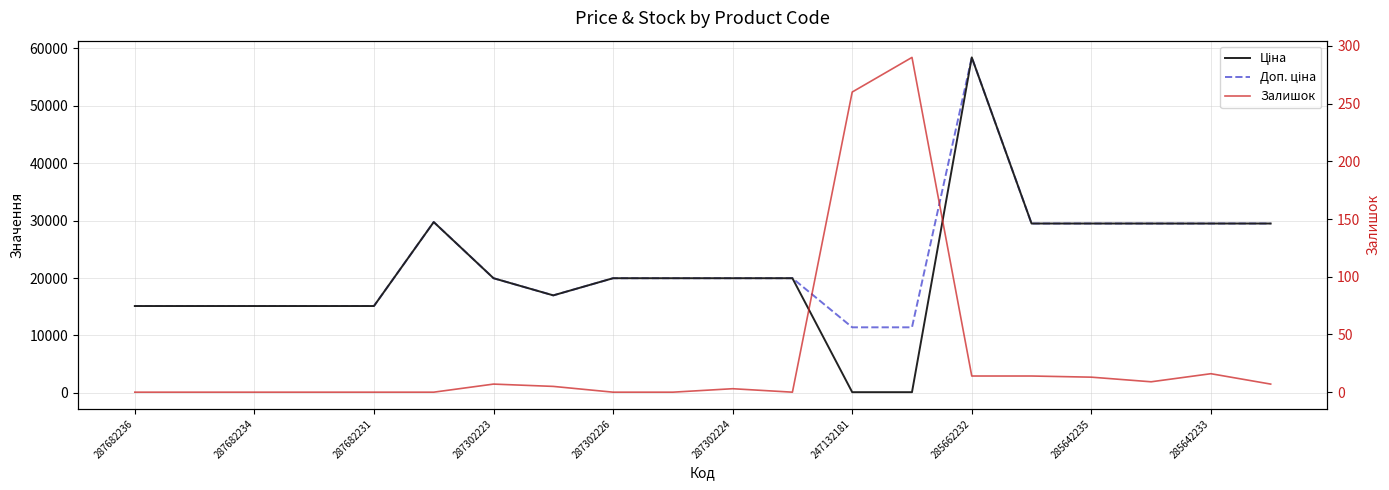

Reading left to right, what are all the values shown in this chart?

Ціна: 15120.0	15120.0	15120.0	15120.0	15120.0	29747.2	19964.2	16976.3	19964.2	19964.2	19964.2	19964.2	114.1	114.1	58426.5	29491.5	29491.5	29491.5	29491.5	29491.5
Доп. ціна: 15120.0	15120.0	15120.0	15120.0	15120.0	29747.2	19964.2	16976.3	19964.2	19964.2	19964.2	19964.2	11410.0	11410.0	58426.5	29491.5	29491.5	29491.5	29491.5	29491.5
Залишок: 0.0	0.0	0.0	0.0	0.0	0.0	7.0	5.0	0.0	0.0	3.0	0.0	260.0	290.0	14.0	14.0	13.0	9.0	16.0	7.0